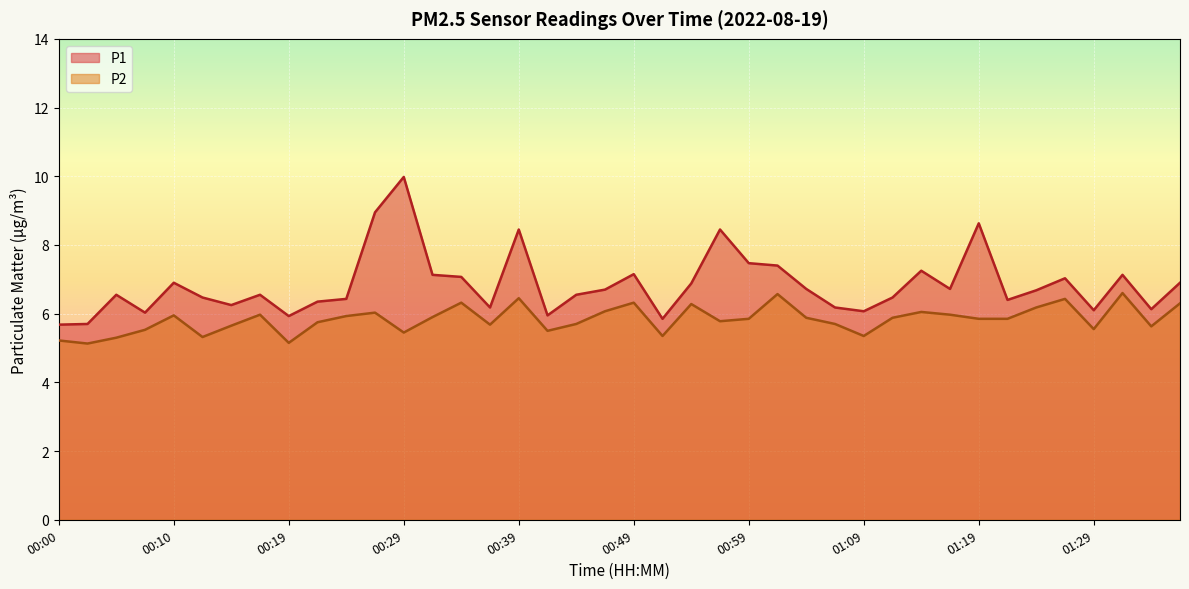

The value of P1 at 01:09 is 9.0. True or false?

False